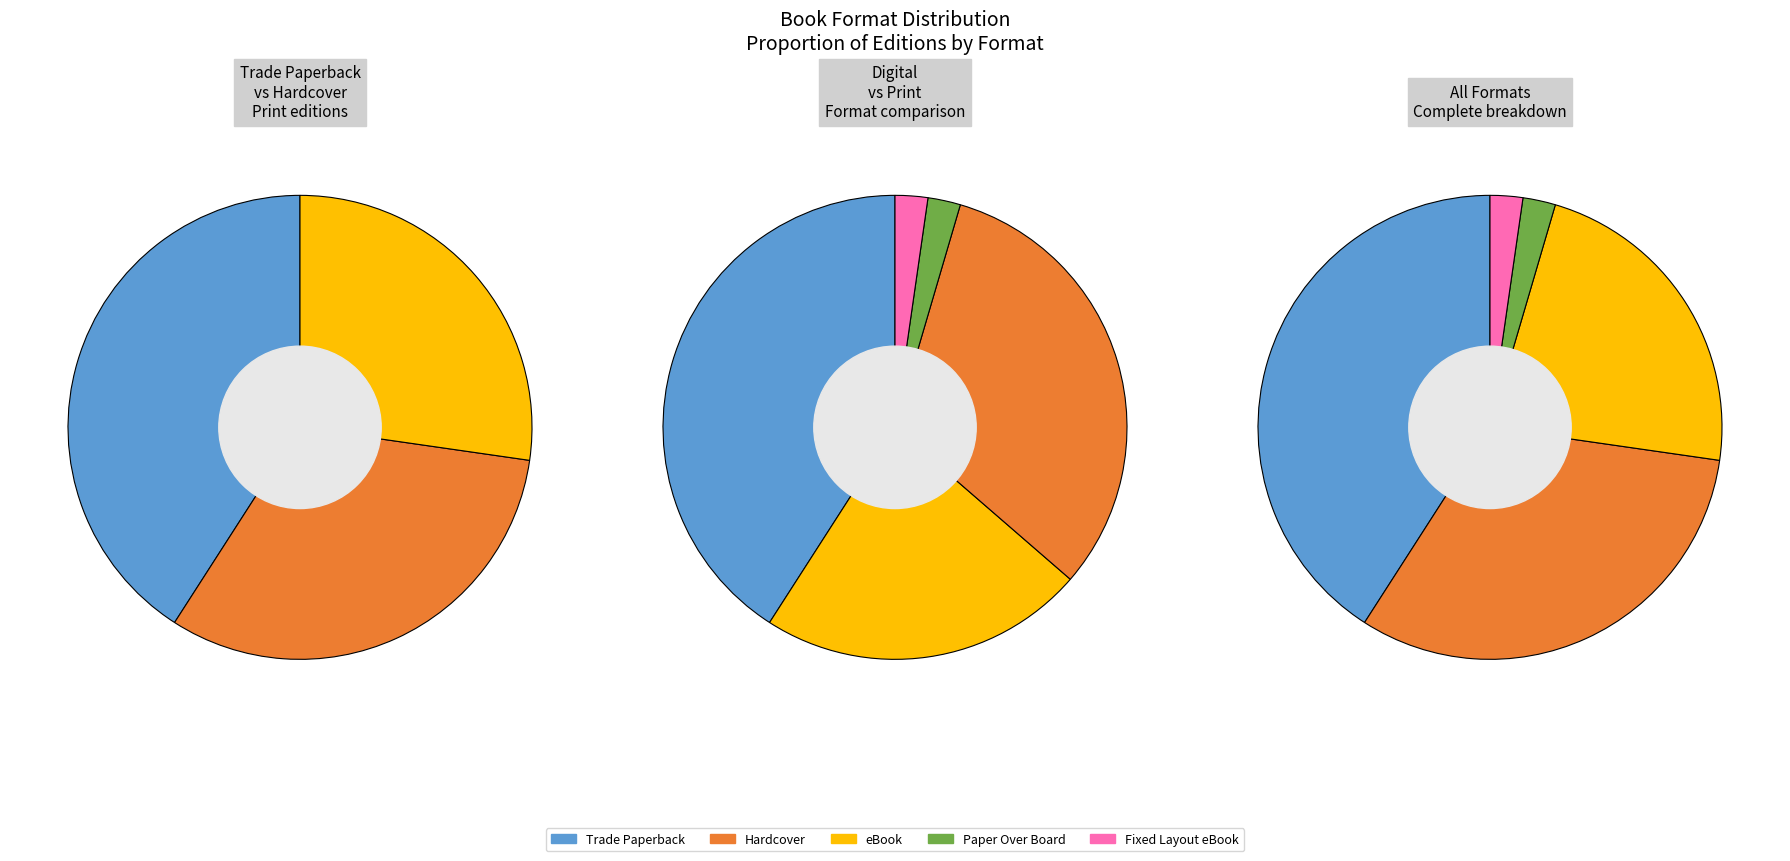

Between Paper Over Board and Fixed Layout eBook, which is larger?

Paper Over Board